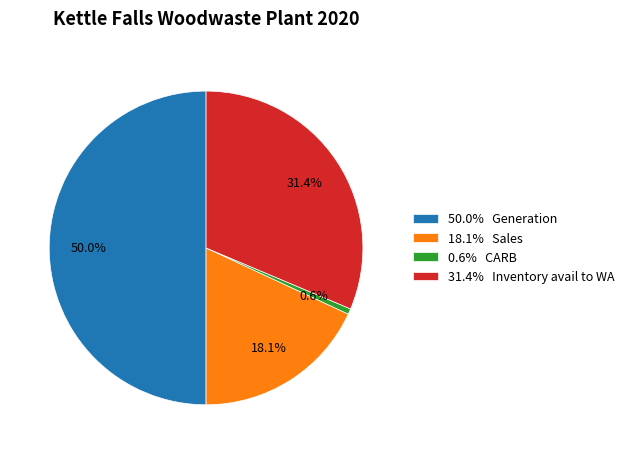

Which slice is the largest?

50.0% Generation